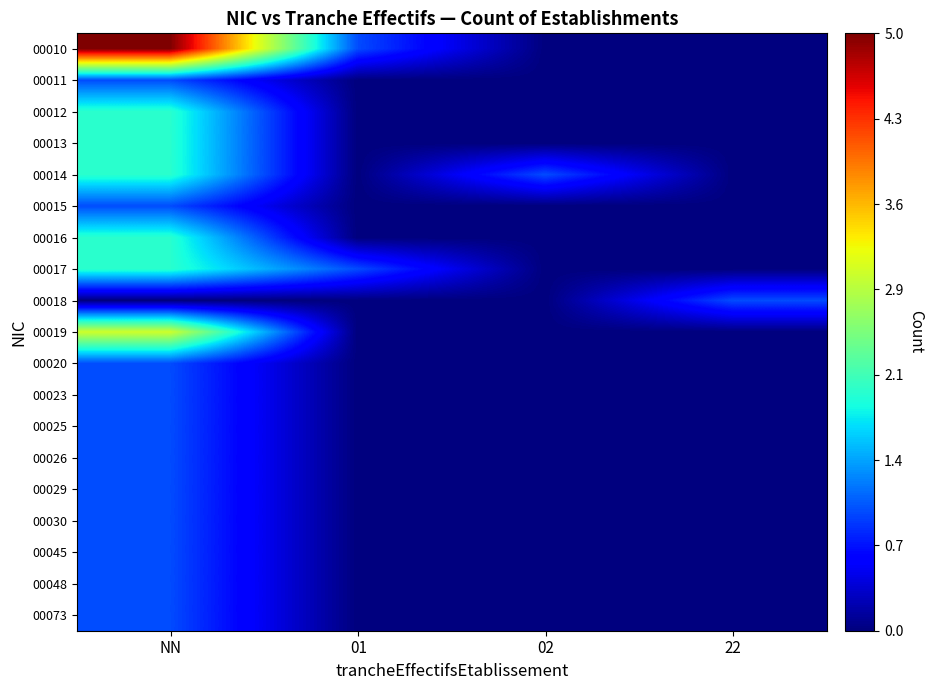

At which category is the sum across all series the highest?

NN